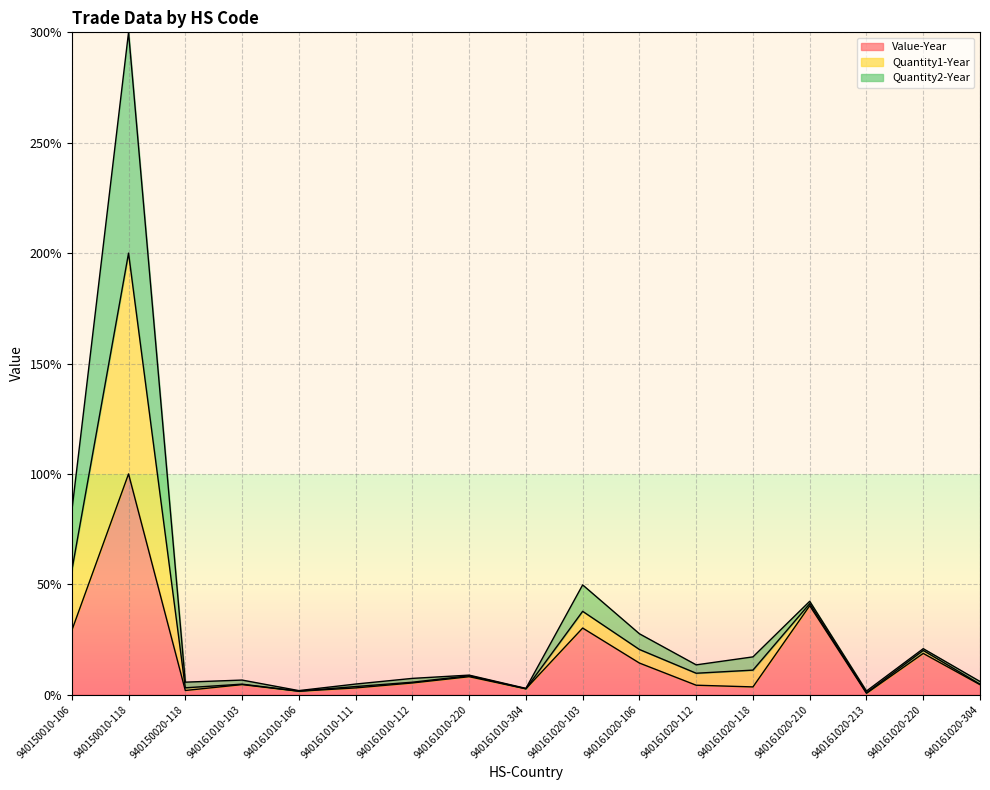

At how many categories does at least one series exceed 13?

8